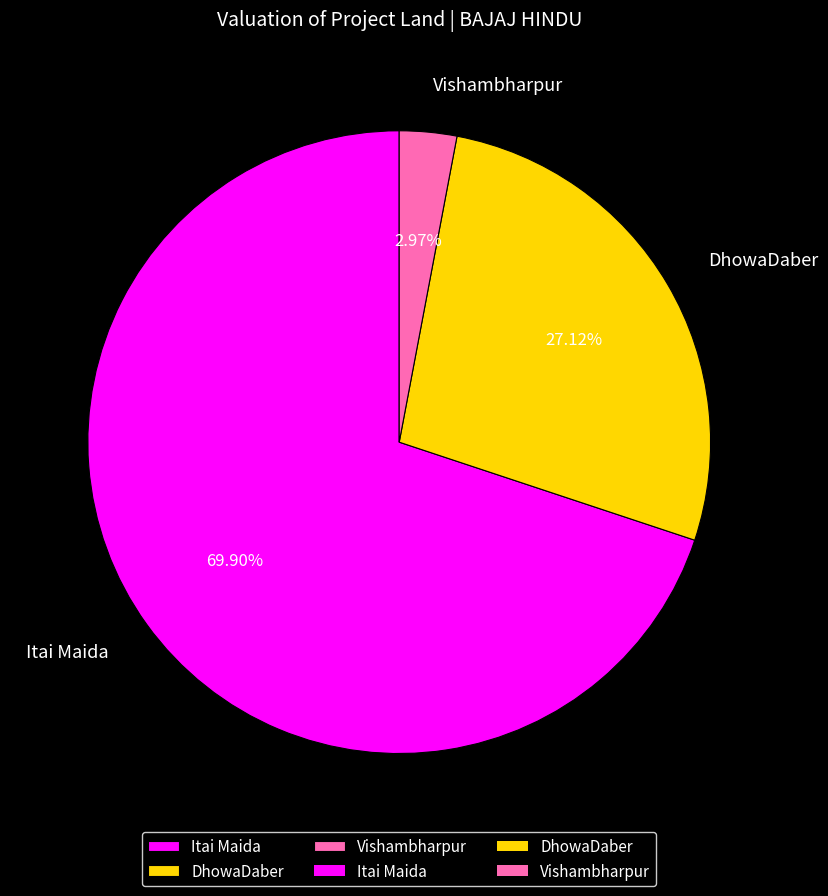

True or false: DhowaDaber accounts for 41% of the total.

False